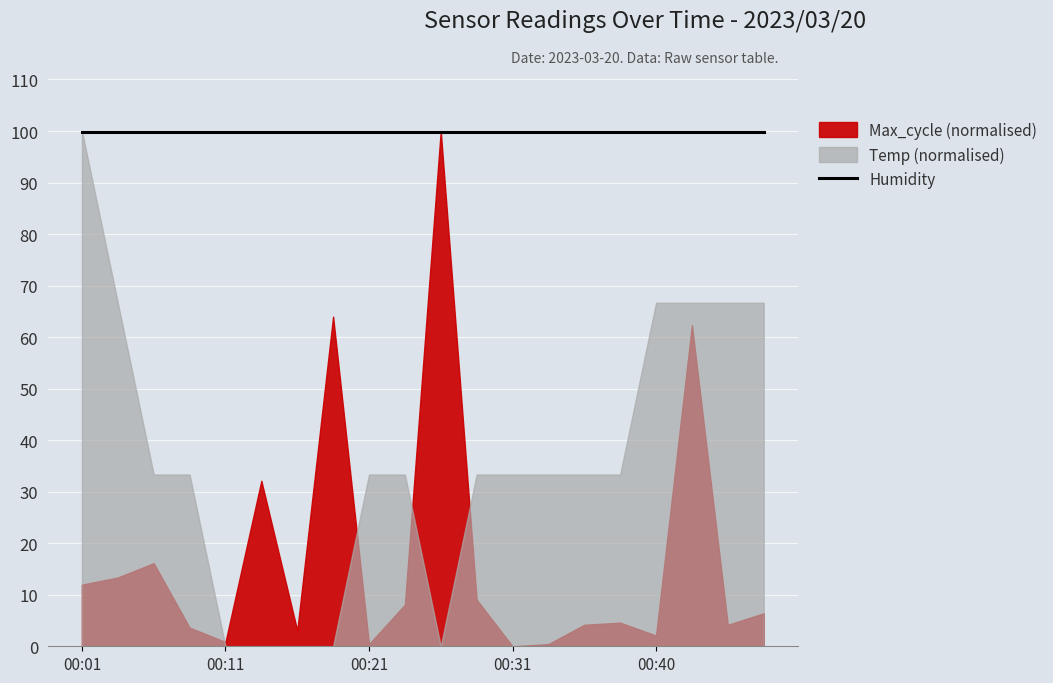

Between 00:13 and 00:28, which is larger?

00:13